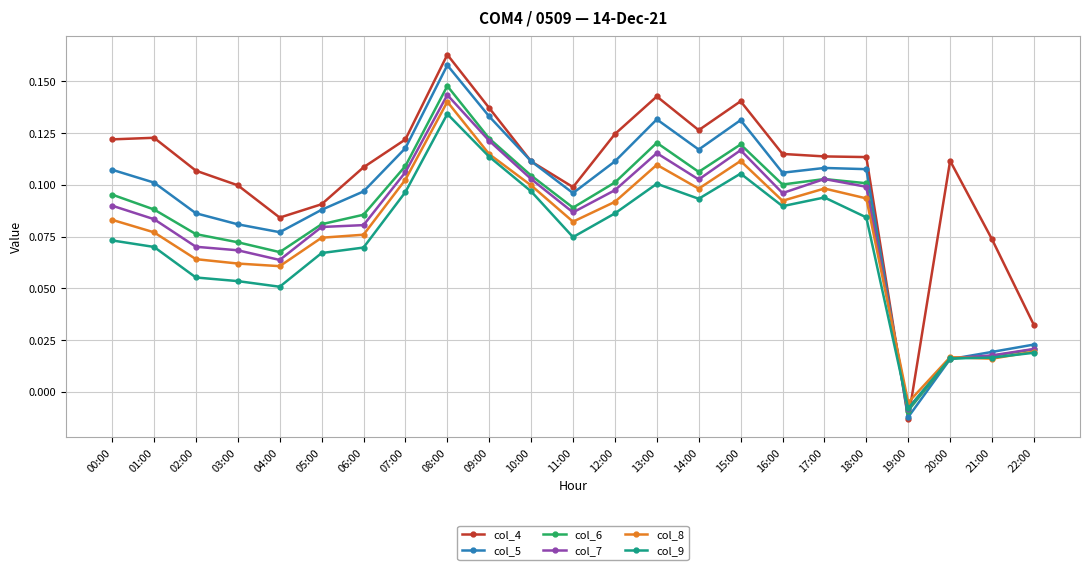

True or false: col_8 has more than 2 points higher than both neighbors.

True